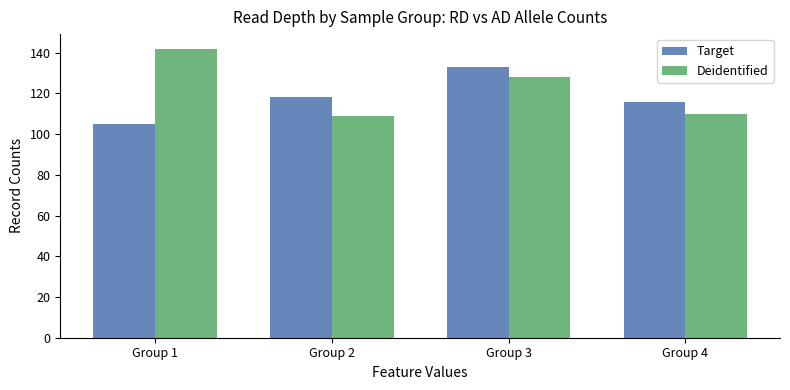

Between Group 1 and Group 2, which series saw the biggest shift?

Deidentified